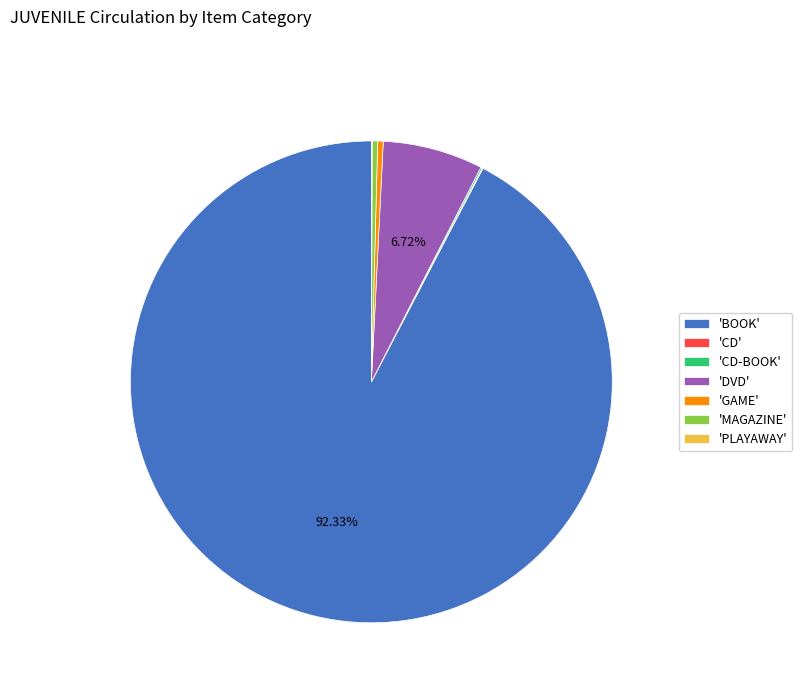

Is 'GAME' the majority of the pie?

No